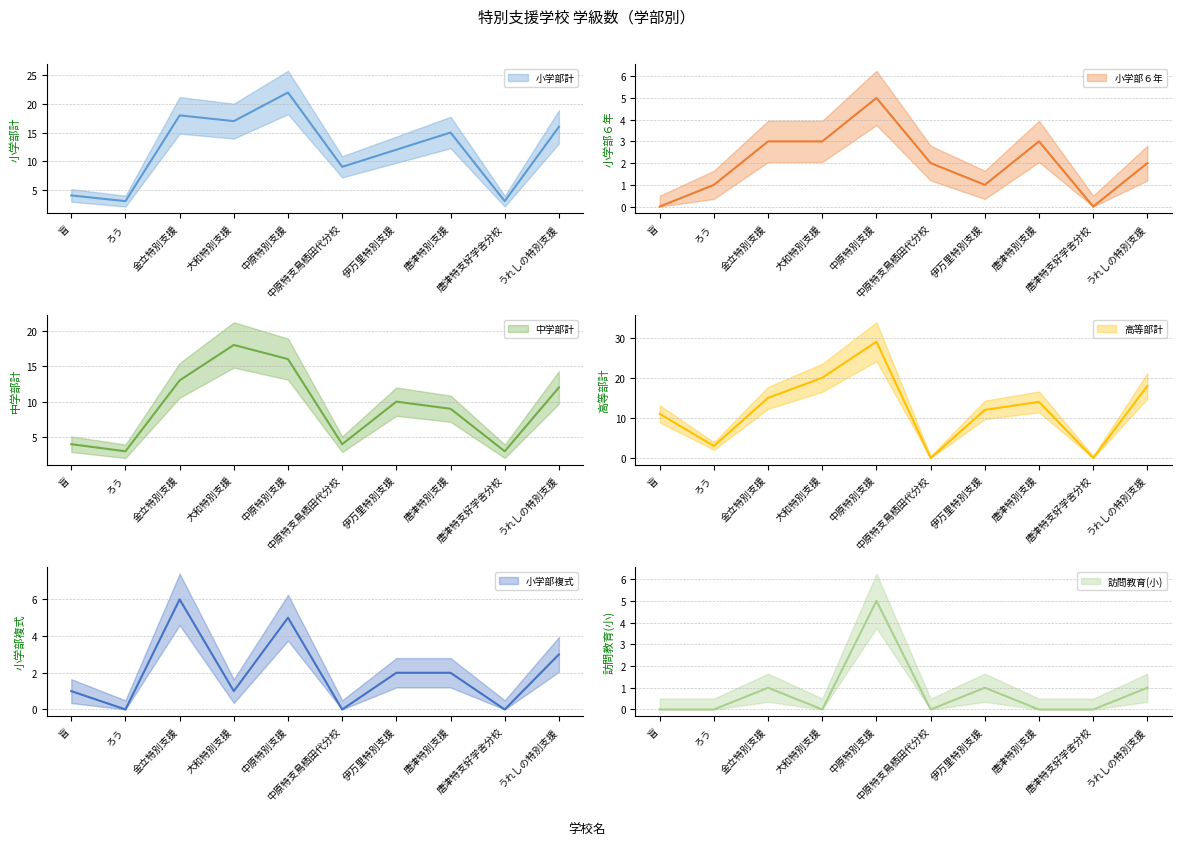

How many interior local valleys does the 高等部計 series have?

3